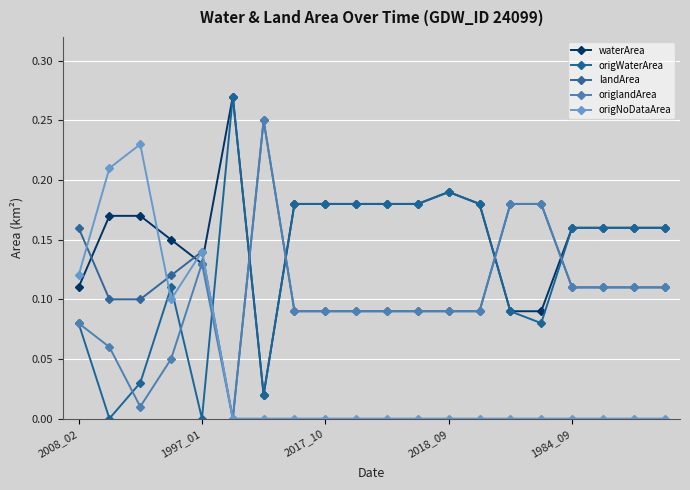

Rank the series by their maximum value, from lowest to highest.

origNoDataArea, landArea, origlandArea, waterArea, origWaterArea